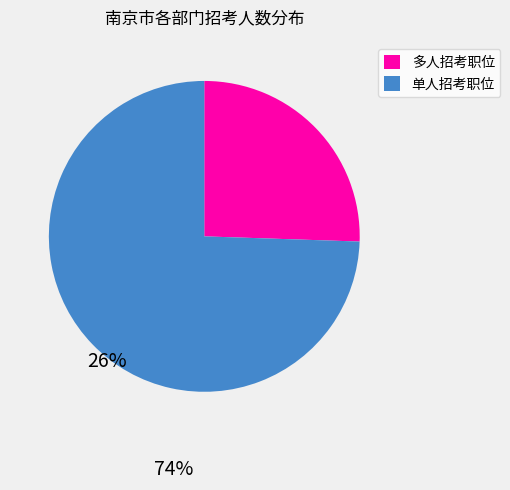

The 多人招考职位 slice represents 39% of the pie. True or false?

False